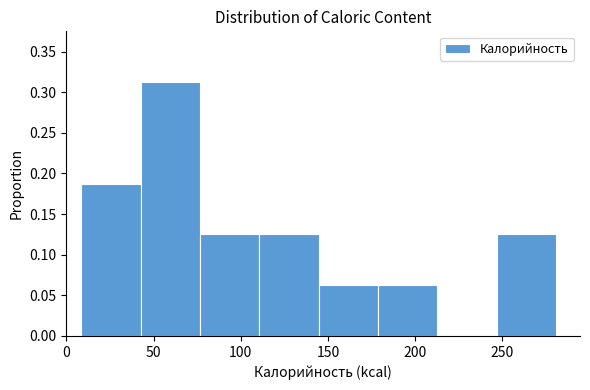

How tall is the bar that spans 10 to 45 on the x-axis? Neither the bar edges nor the heights are printed on the chart, so give them approximately, as read against the axes.

0.190